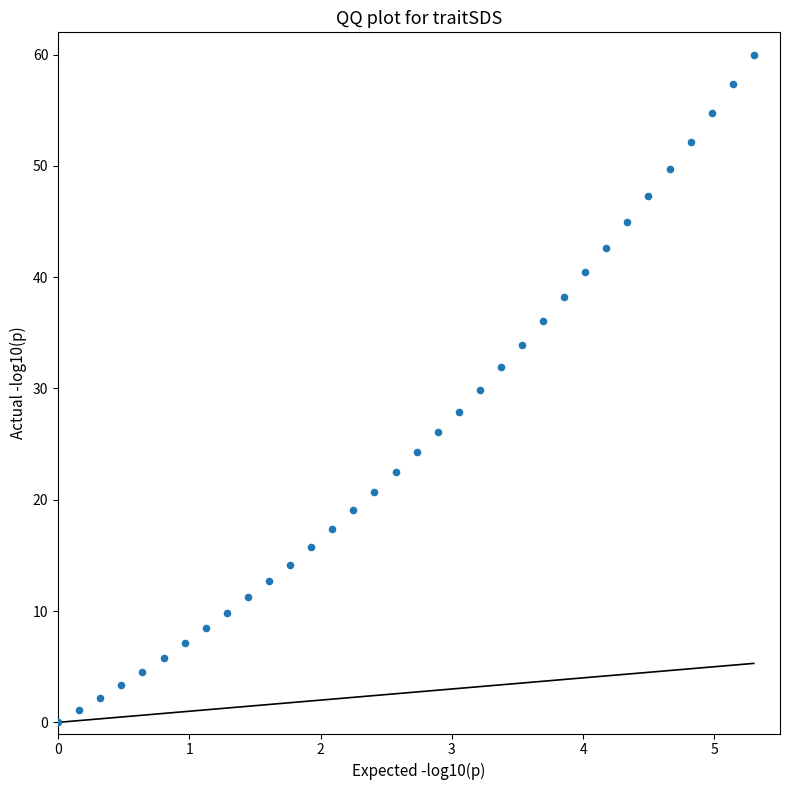

What is the range of X values (max minus min)?

5.3